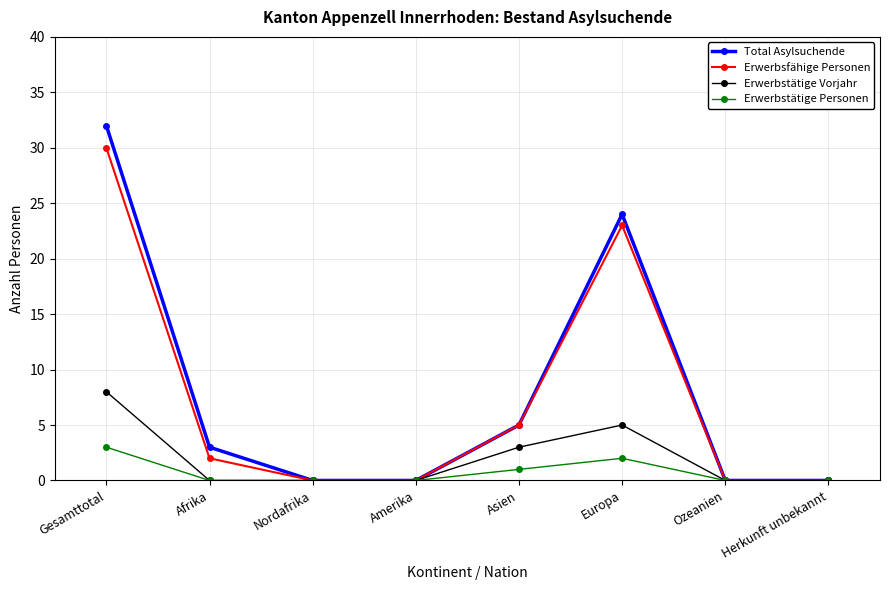

Is it true that Erwerbstätige Personen equals -2 at Afrika?

False